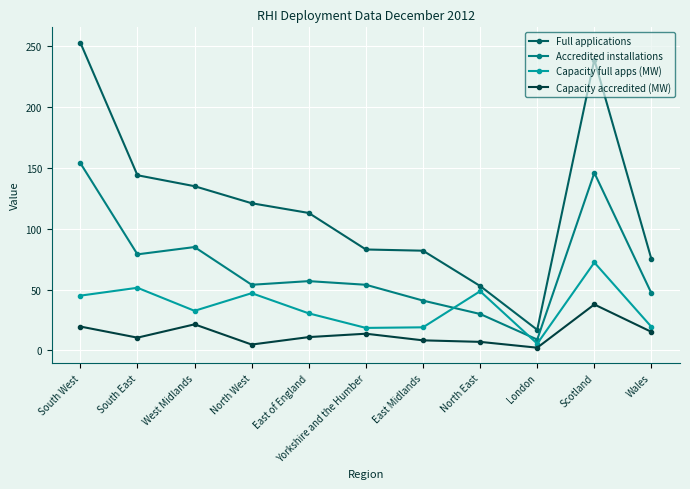

What is the label of the 11th point from the right?

South West